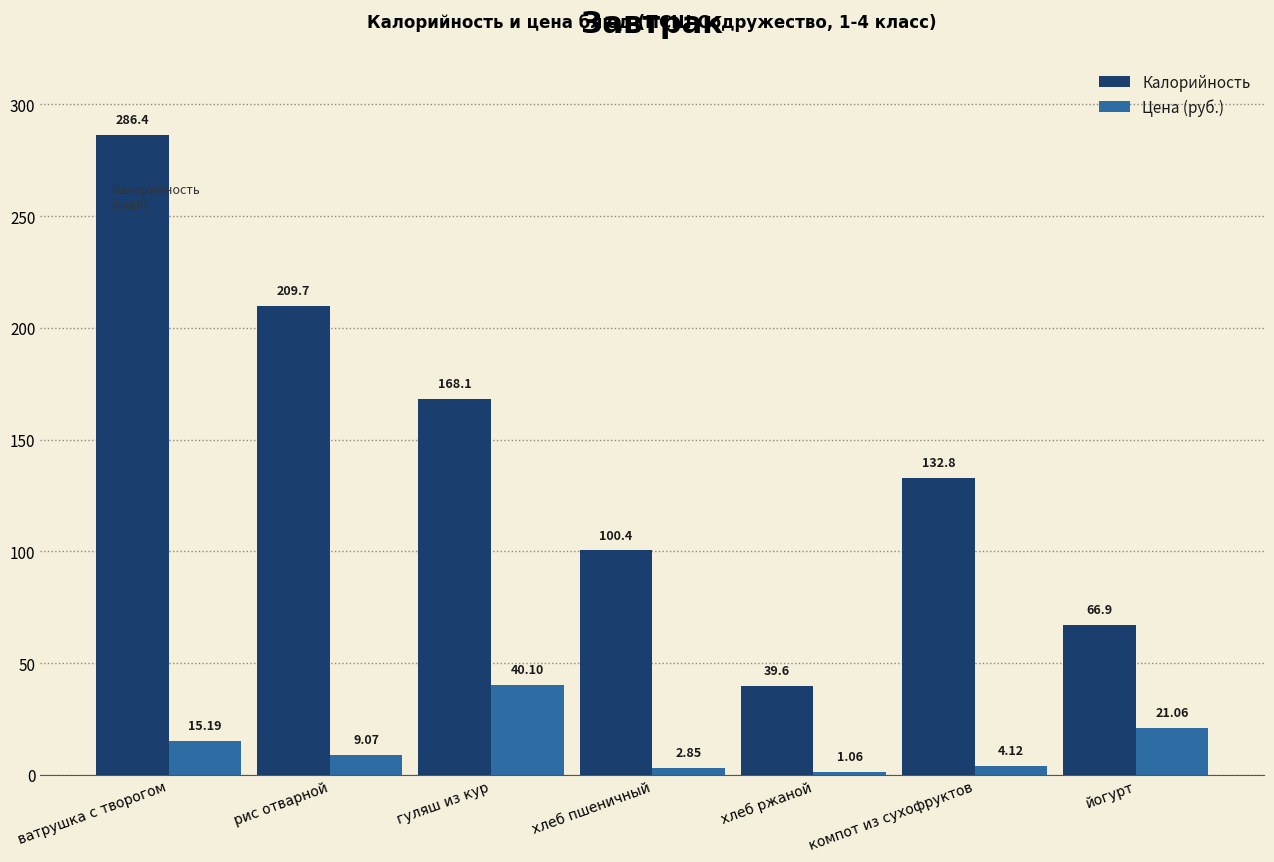

How many distinct data groups are displayed?

2